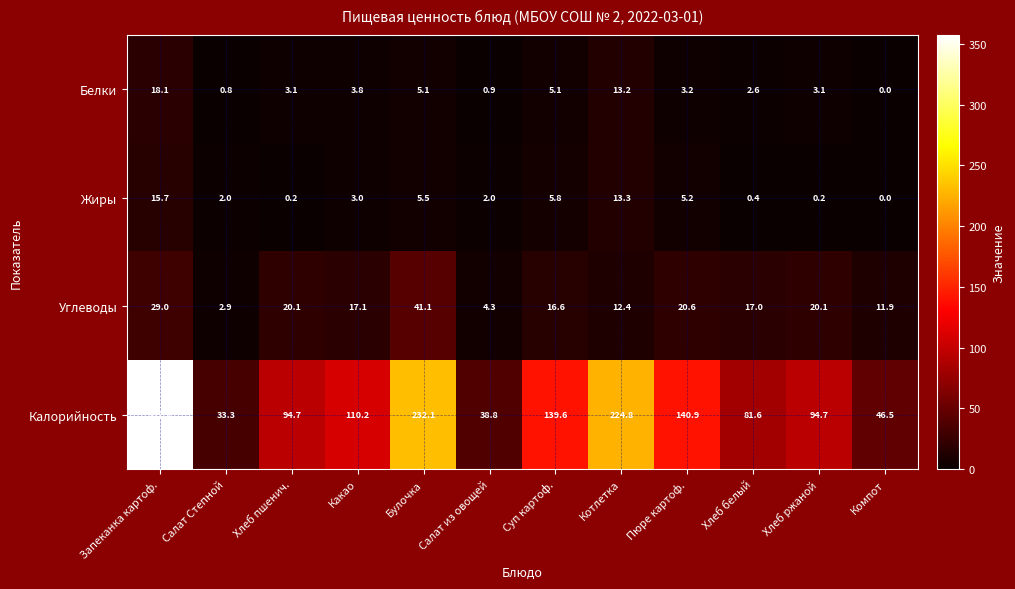

Between Котлетка and Компот, which series saw the biggest shift?

Калорийность